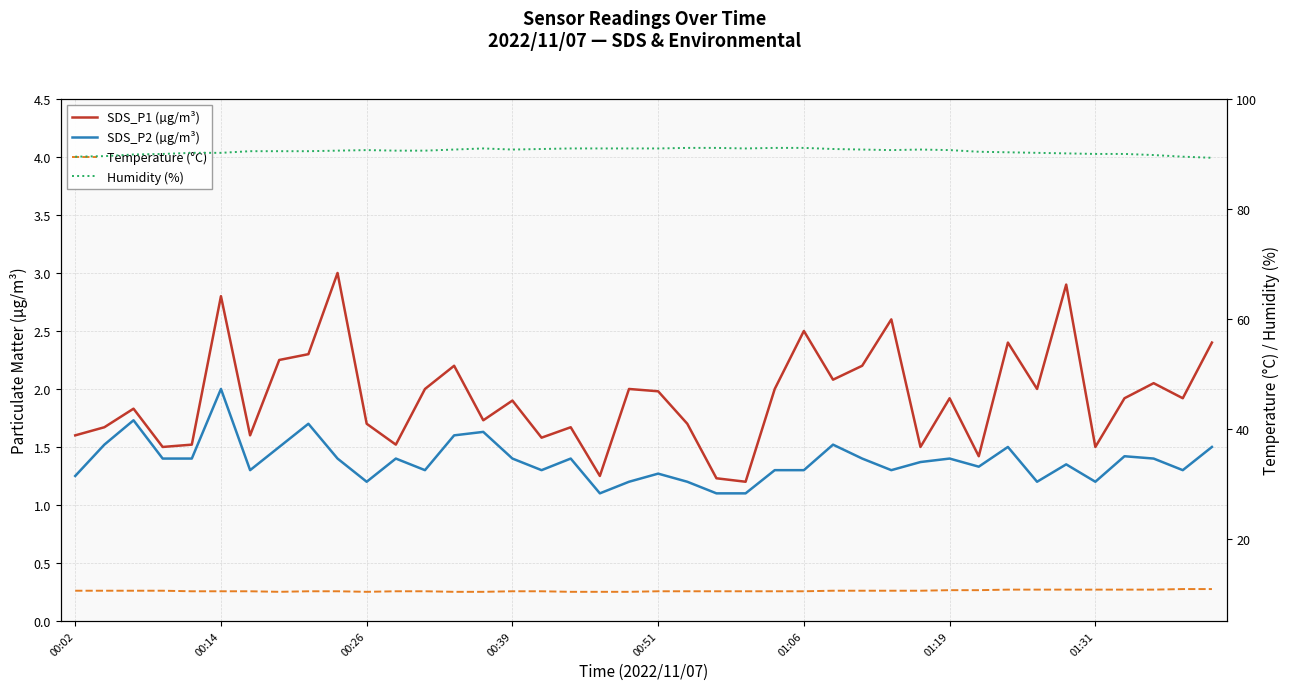

What position from the right is 00:39?

25